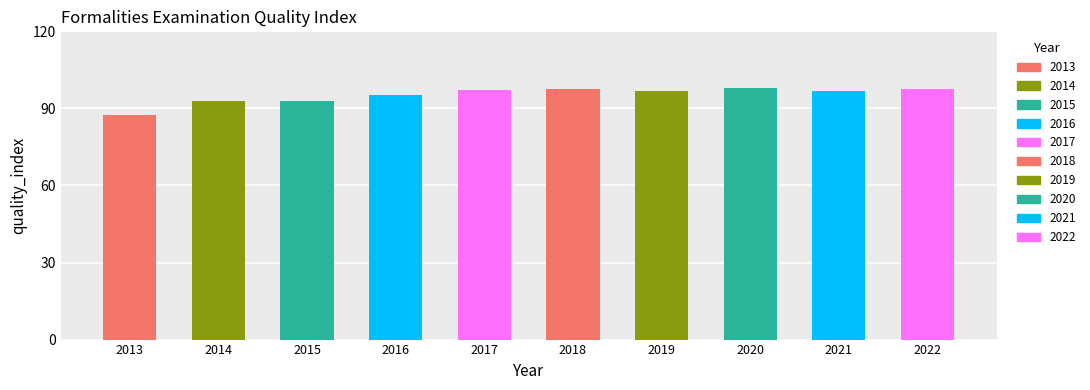

Rank the categories by value from highest to lowest.

2020, 2018, 2022, 2017, 2019, 2021, 2016, 2014, 2015, 2013